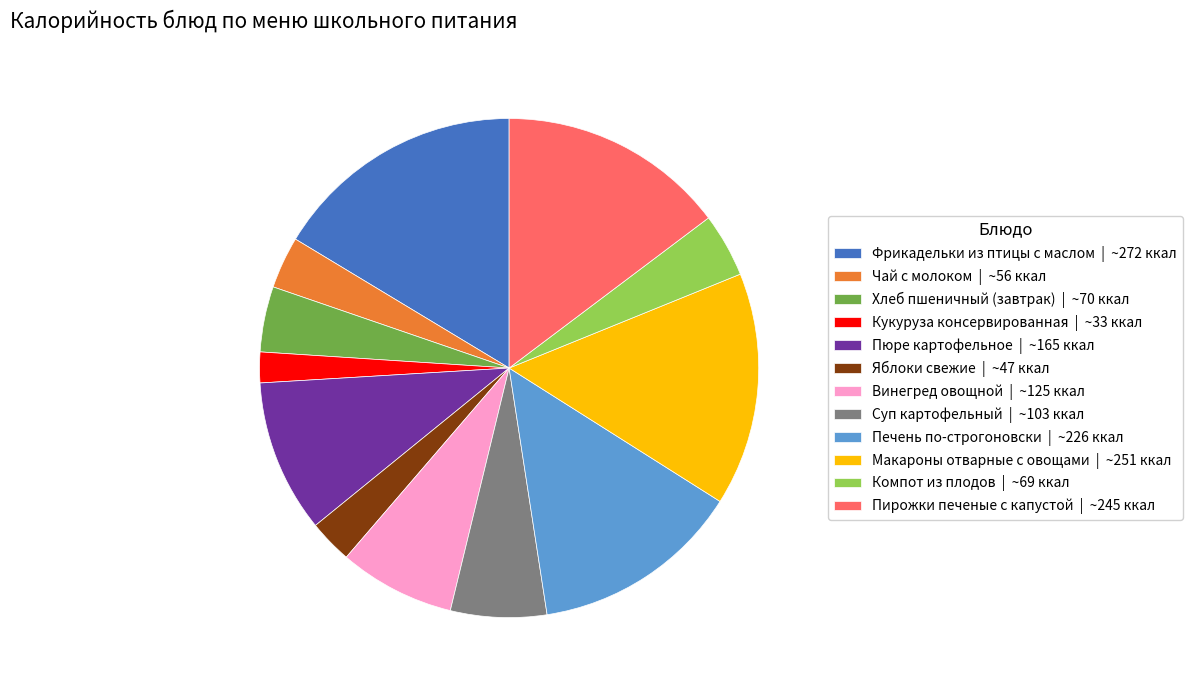

Count the number of slices in the pie.

12